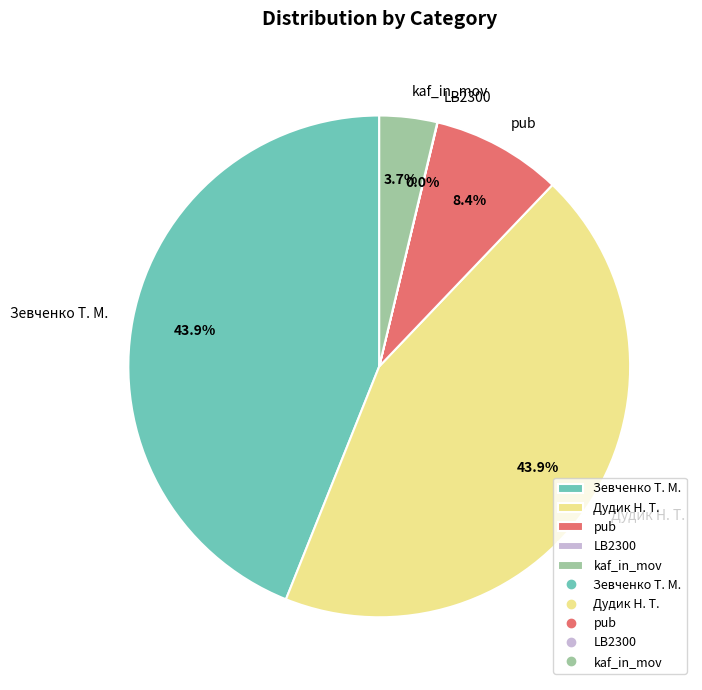

Which has a higher value, kaf_in_mov or Зевченко Т. М.?

Зевченко Т. М.